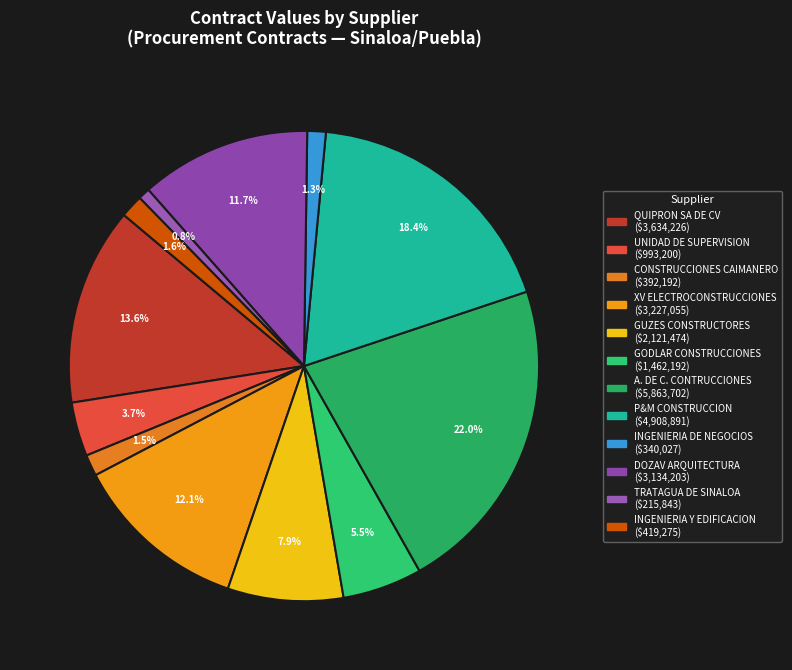

Count the number of slices in the pie.

12